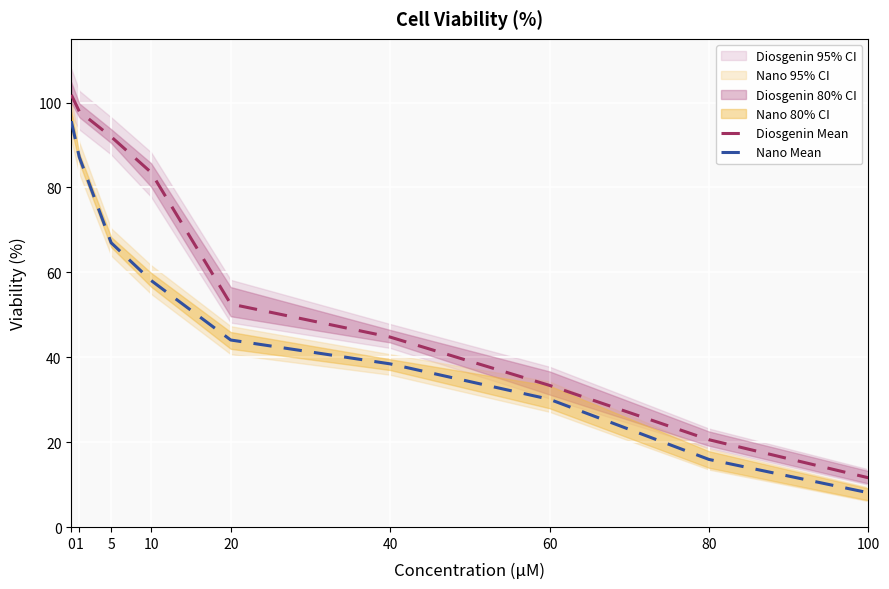

Between 20 and 5, which is larger?

5